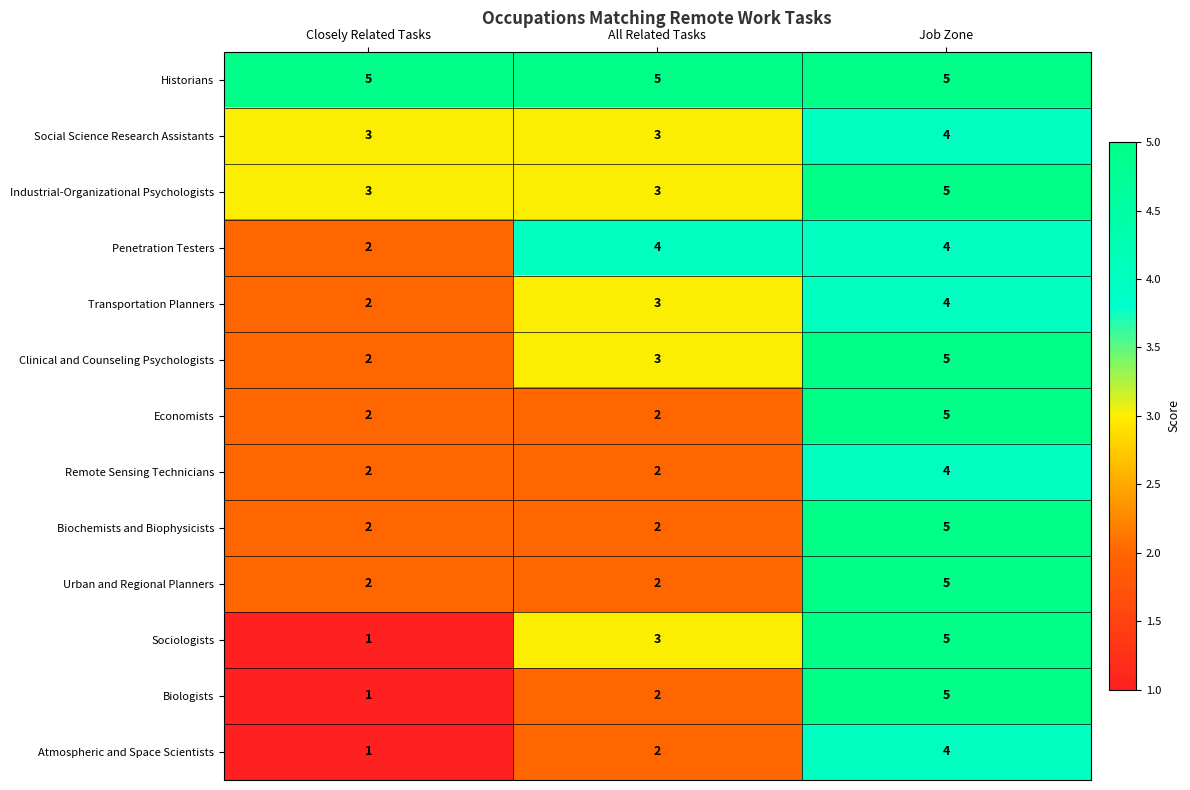

Count the number of categories in the chart.

3